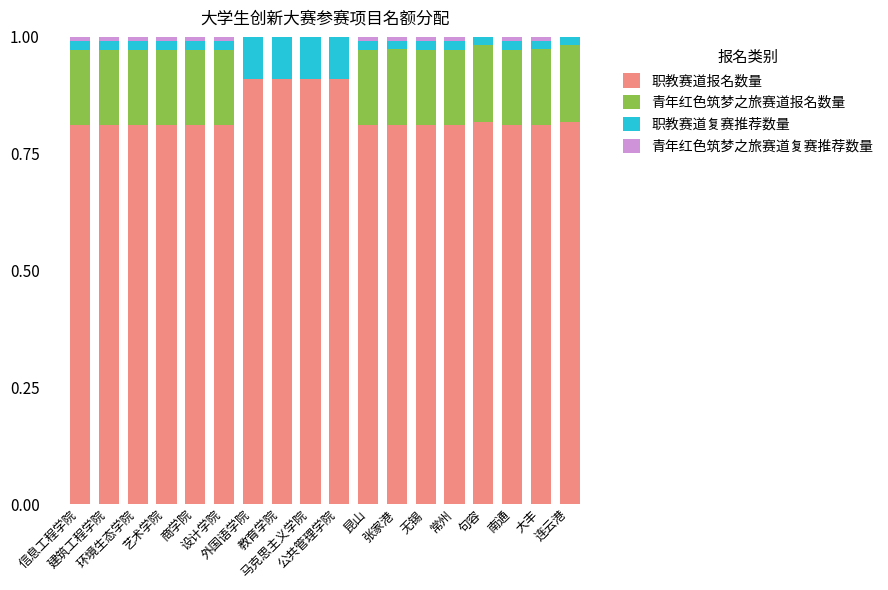

What is the highest value of the 职教赛道报名数量 series?

0.9